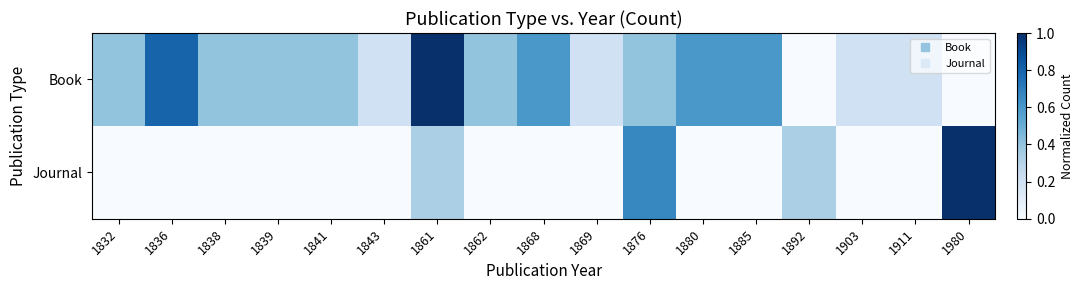

Reading right to left, extract all data points from this chart.

Book: 1980=0.0	1911=0.2	1903=0.2	1892=0.0	1885=0.6	1880=0.6	1876=0.4	1869=0.2	1868=0.6	1862=0.4	1861=1.0	1843=0.2	1841=0.4	1839=0.4	1838=0.4	1836=0.8	1832=0.4
Journal: 1980=1.0	1911=0.0	1903=0.0	1892=0.3	1885=0.0	1880=0.0	1876=0.7	1869=0.0	1868=0.0	1862=0.0	1861=0.3	1843=0.0	1841=0.0	1839=0.0	1838=0.0	1836=0.0	1832=0.0